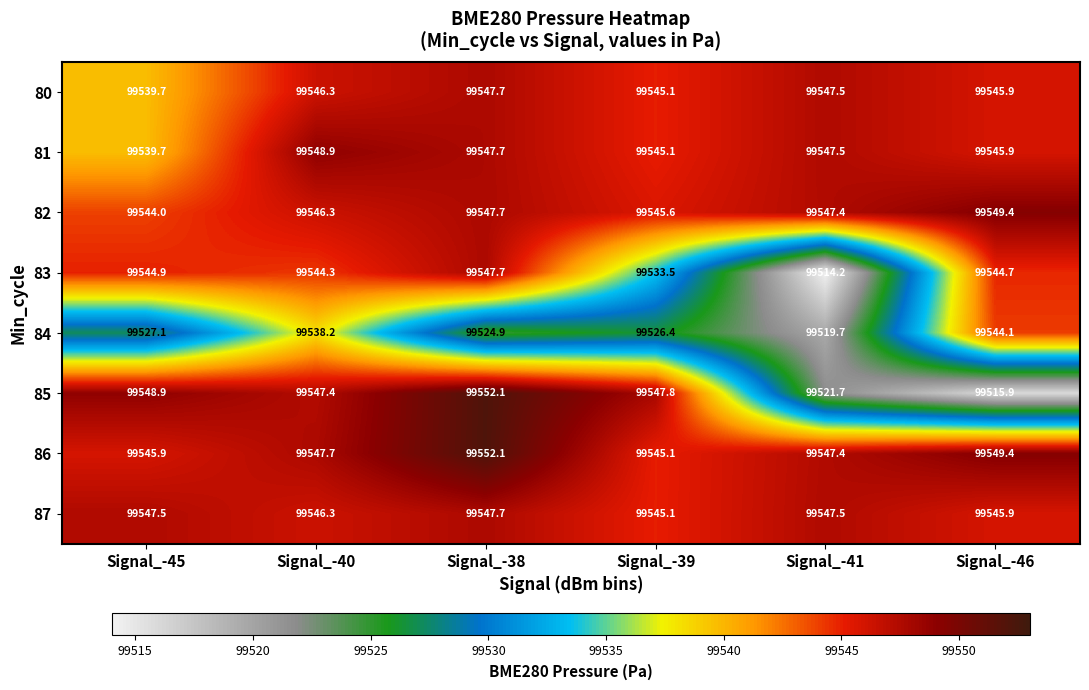

At which label does 85 reach its minimum?

Signal_-46